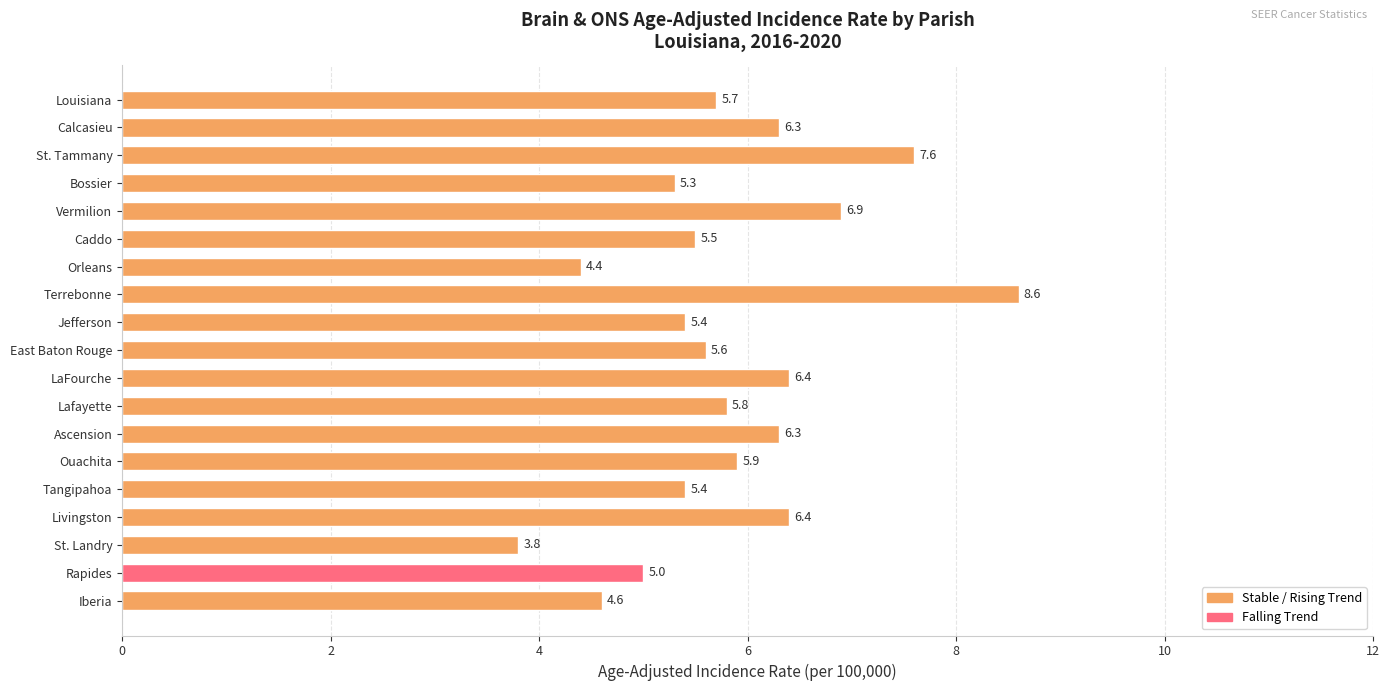

At which category does the chart reach its minimum across all series?

St. Landry